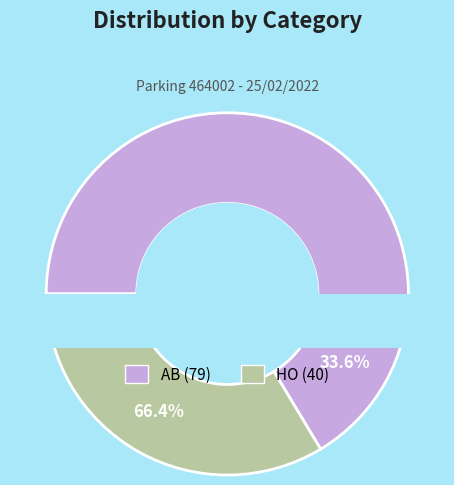

Which slice represents more than half of the pie?

AB